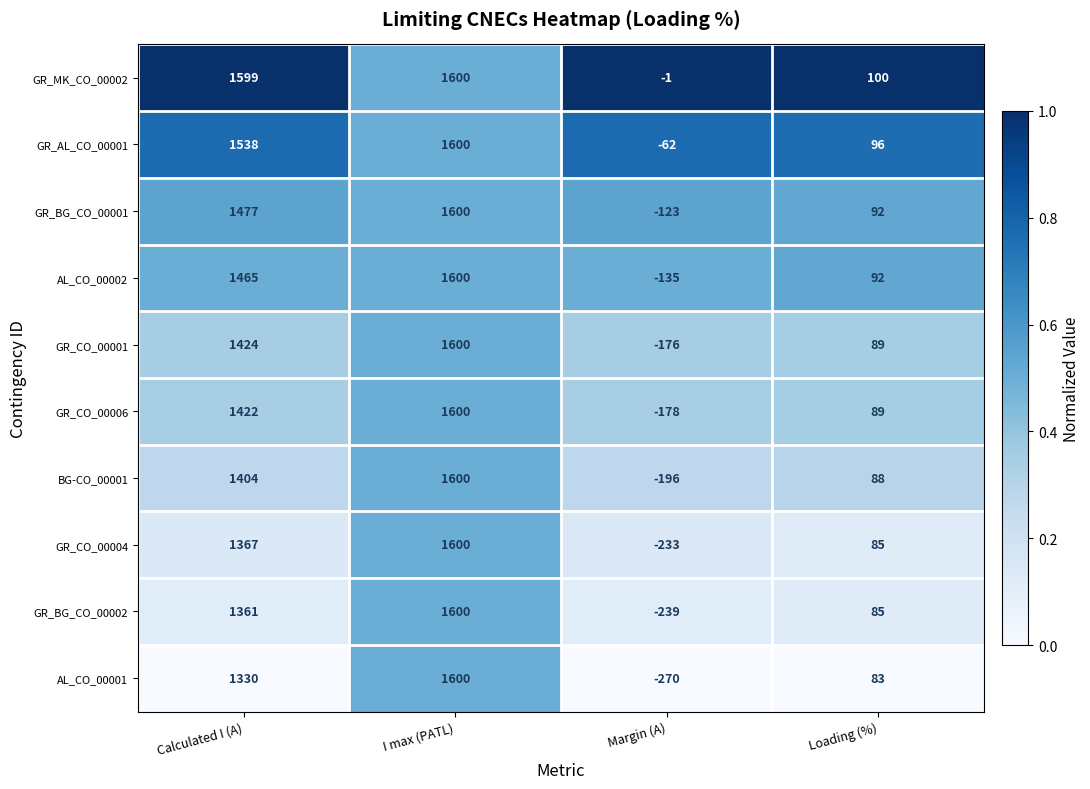

Which series has the largest total across all categories?

GR_MK_CO_00002